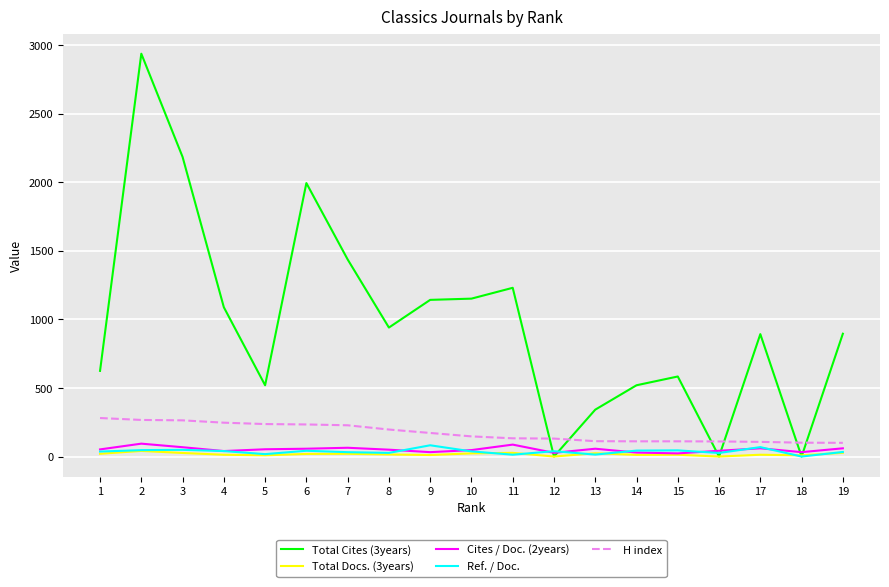

What is the minimum value for H index?

100.0